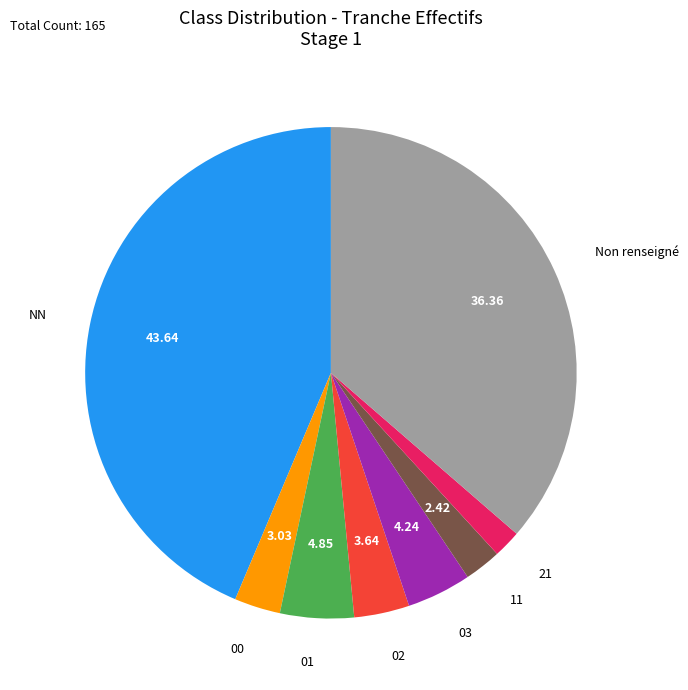

How many segments does this pie chart have?

8